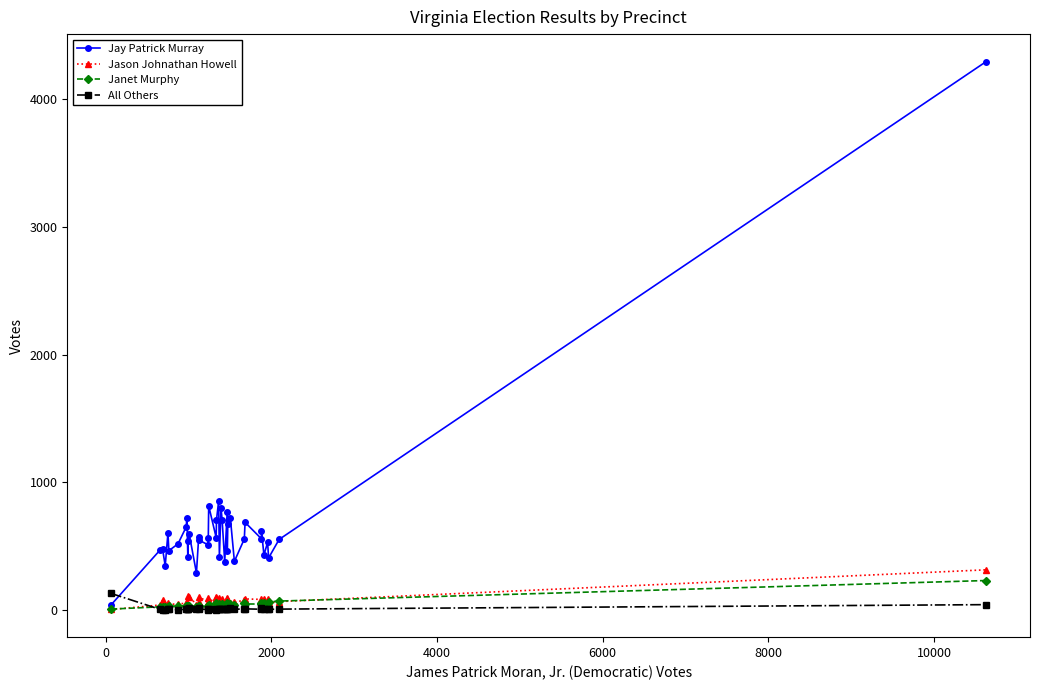

Which series has the largest total across all categories?

Jay Patrick Murray